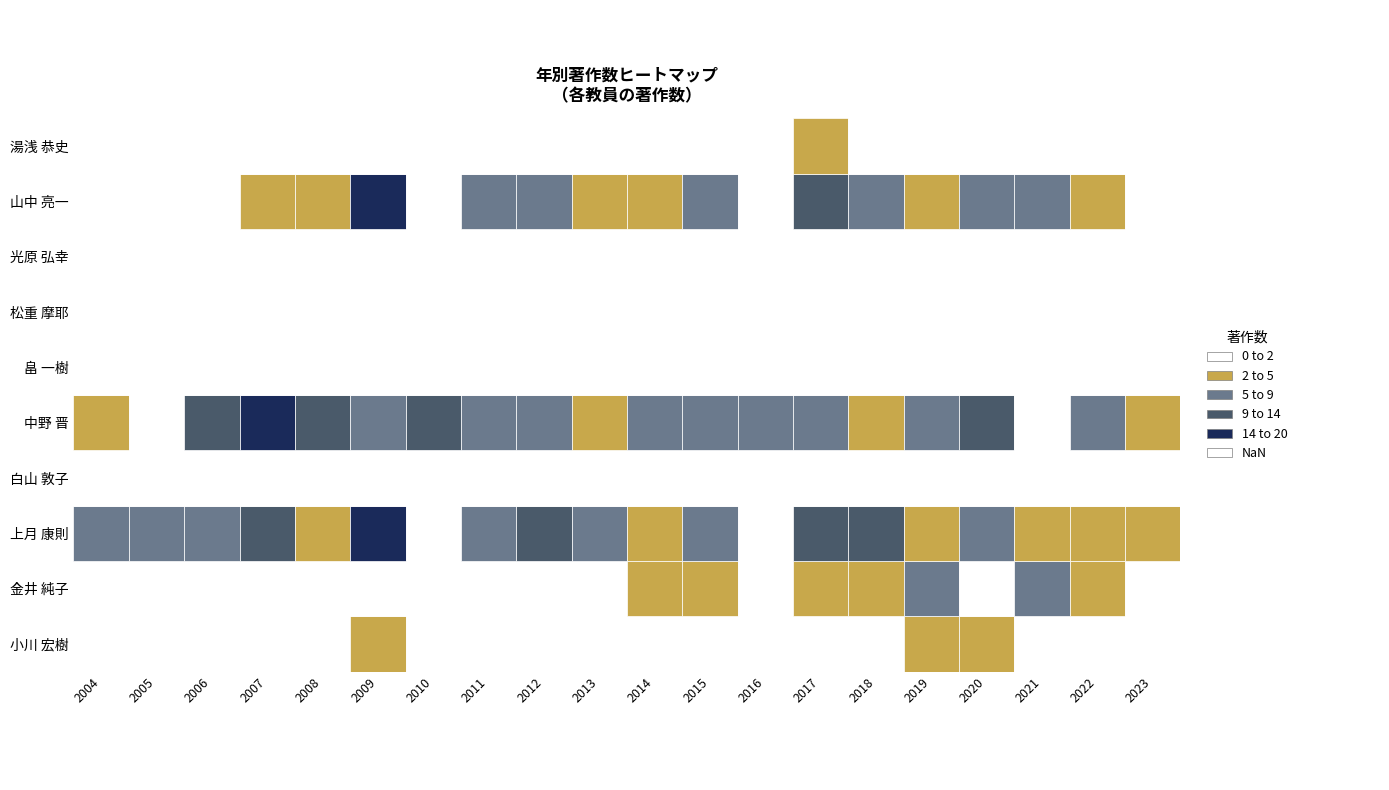

At how many categories does at least one series exceed 6?

15